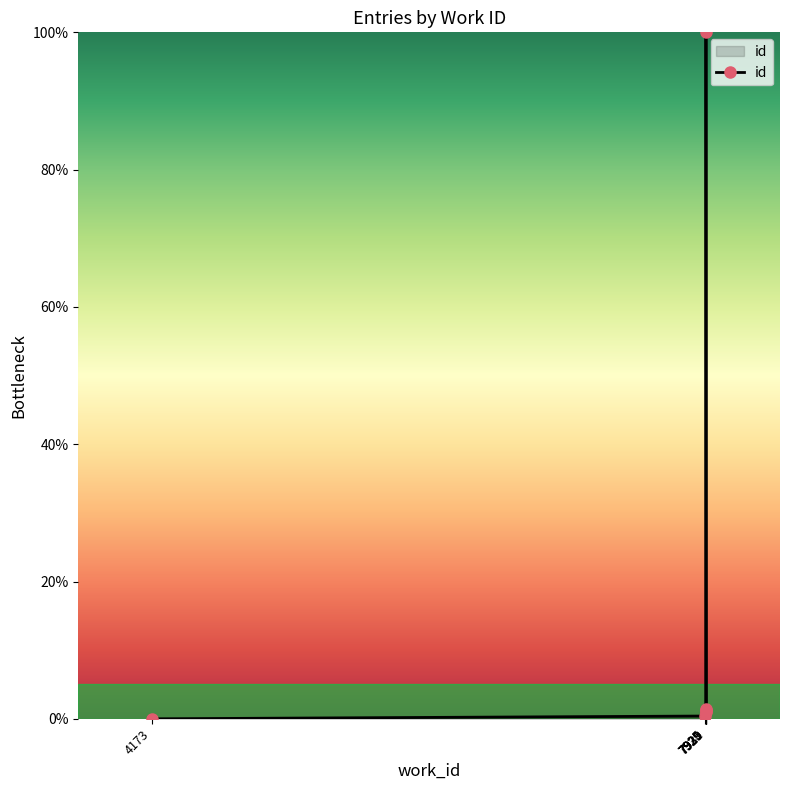

List the labels in order of value, largest first.

7929, 7931, 7930, 7929, 7929, 7925, 4173